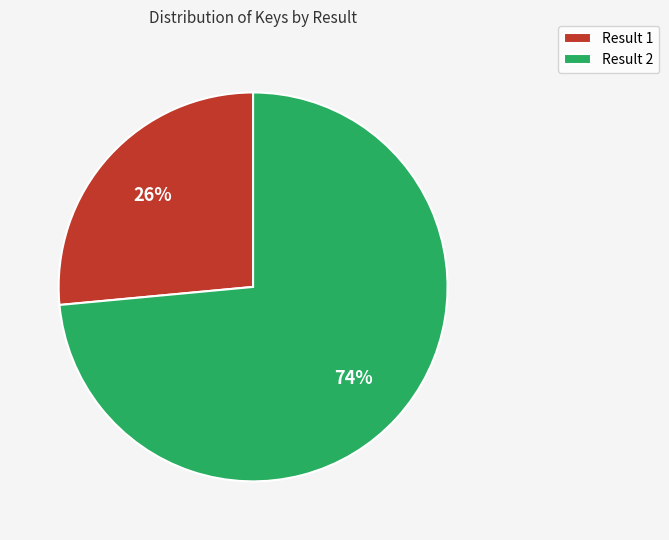

Is there a majority slice in this chart?

Yes